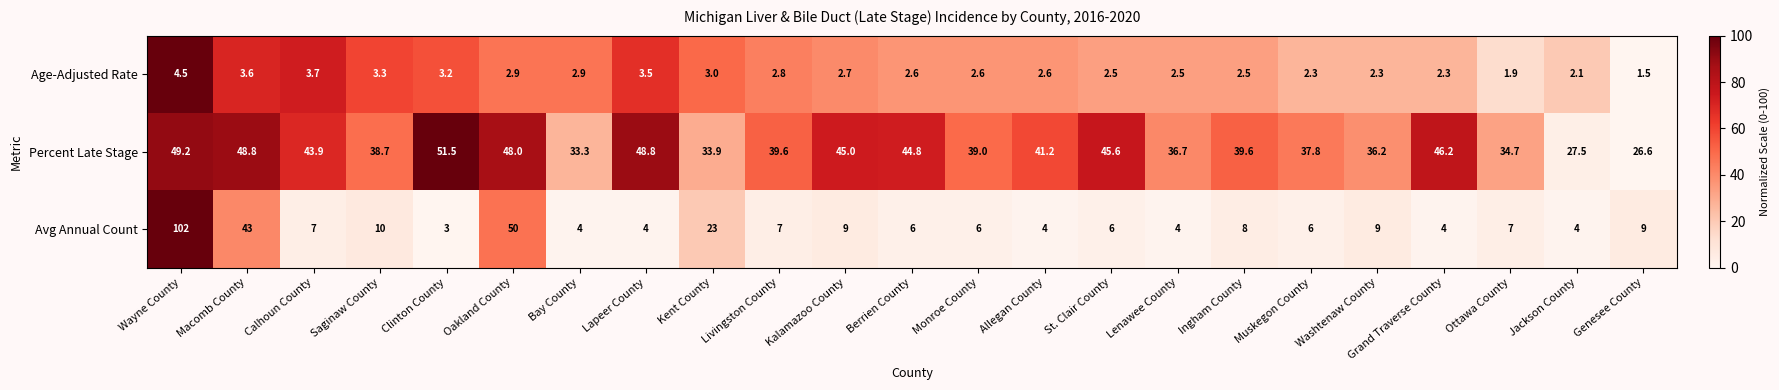

At how many categories does at least one series exceed 98?

1